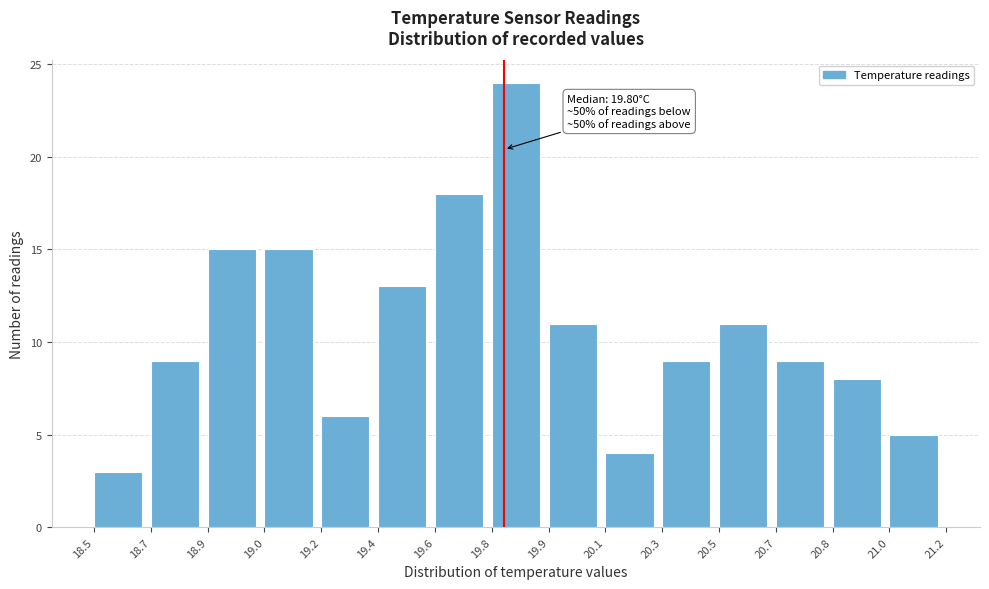

Reading left to right, transcribe all the data shown in this chart.

3	9	15	15	6	13	18	24	11	4	9	11	9	8	5